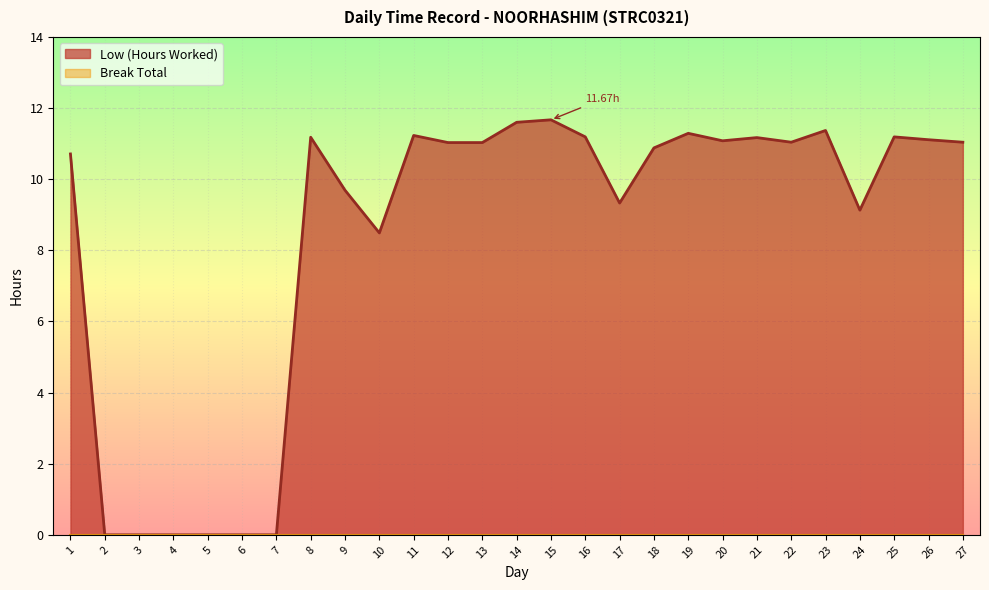

What is the greatest value displayed?

11.7